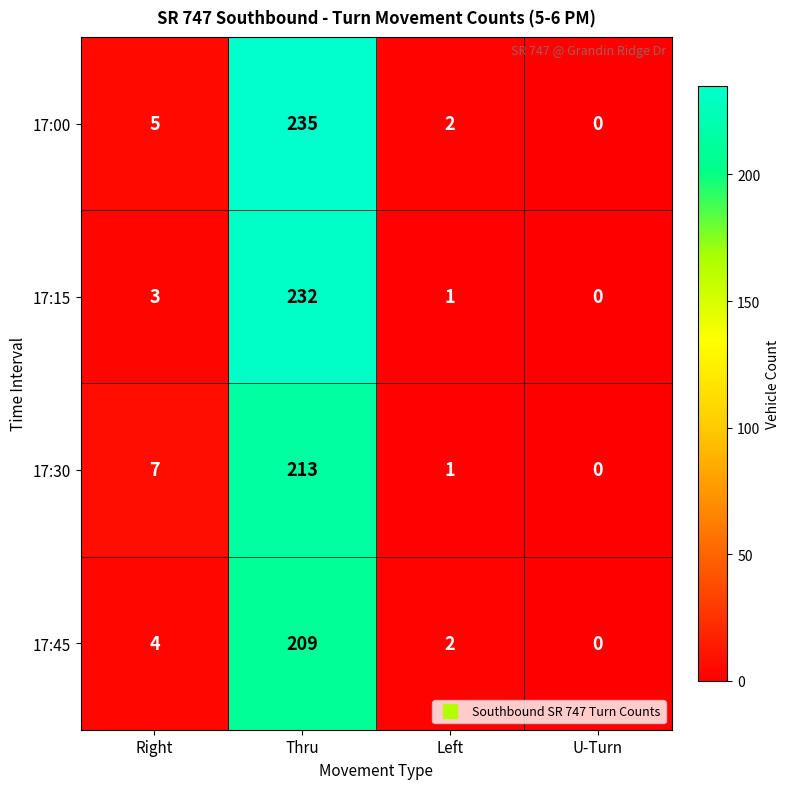

Where is 17:45 nearest to the value 104?

Right